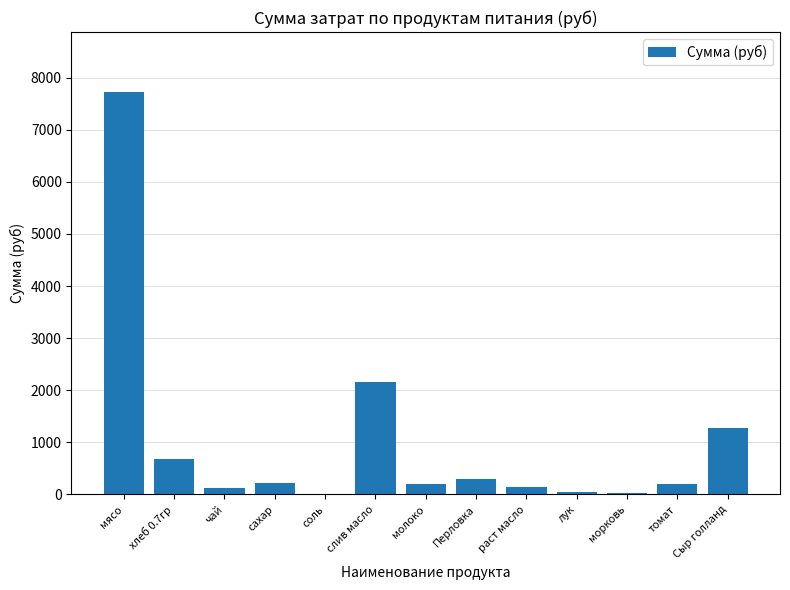

Between чай and соль, which is larger?

чай